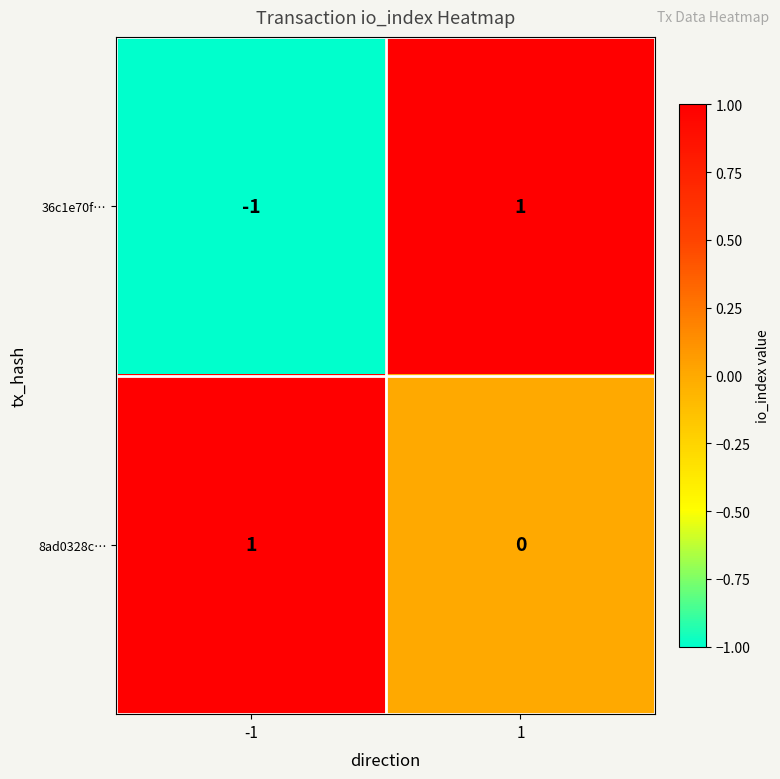

Reading right to left, extract all data points from this chart.

36c1e70f…: 1	-1
8ad0328c…: 0	1